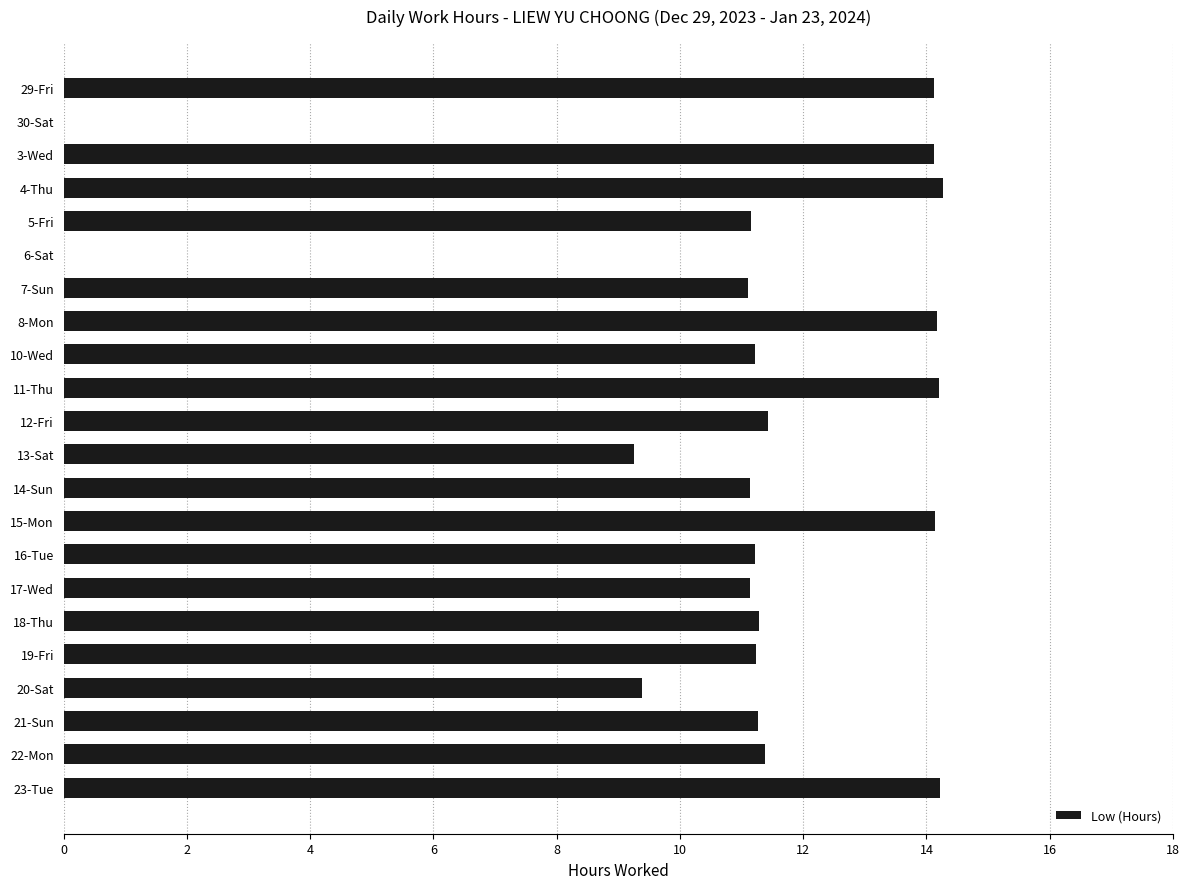

Which has a higher value, 6-Sat or 13-Sat?

13-Sat